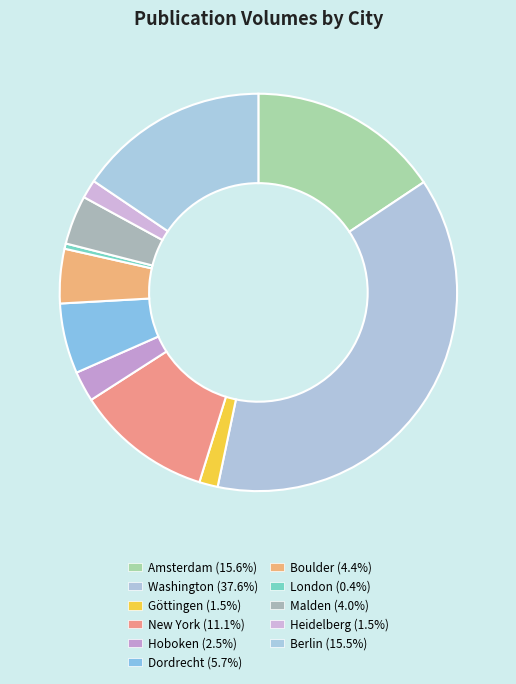

What portion of the pie excludes Heidelberg?

98.5%